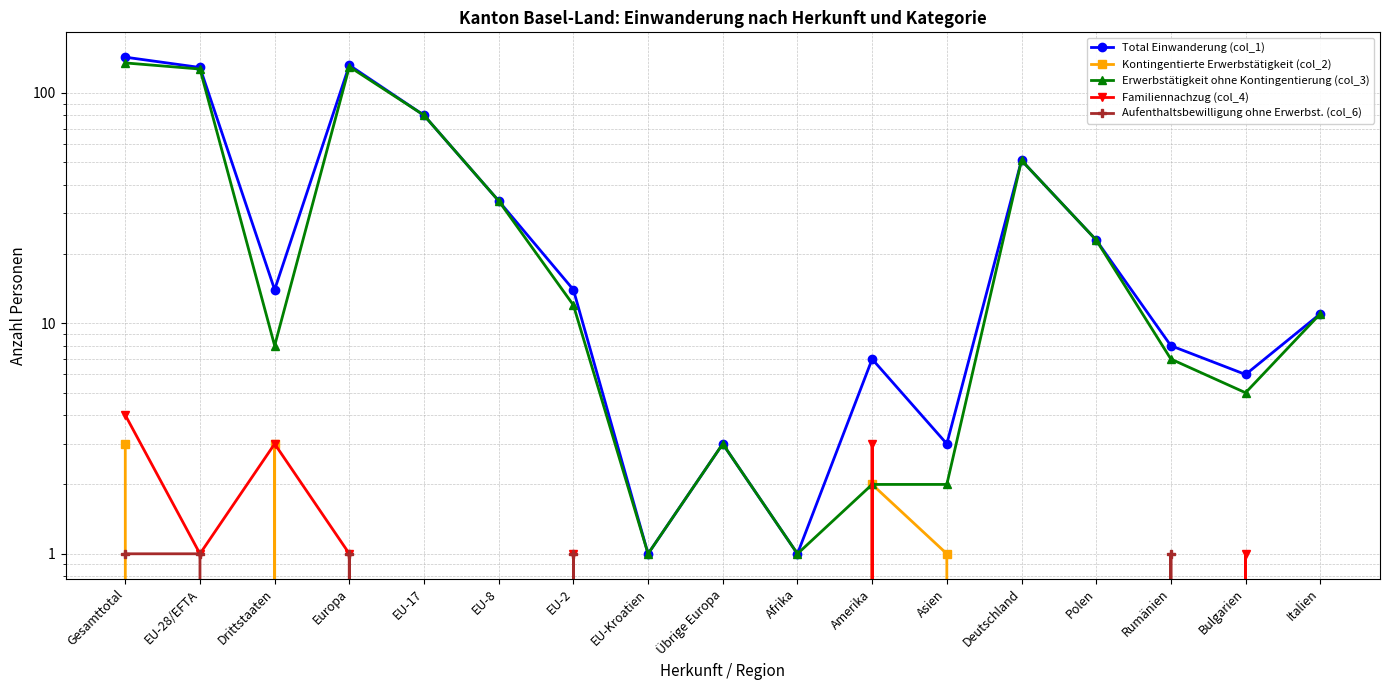

Which category has the lowest value across all series?

EU-28/EFTA